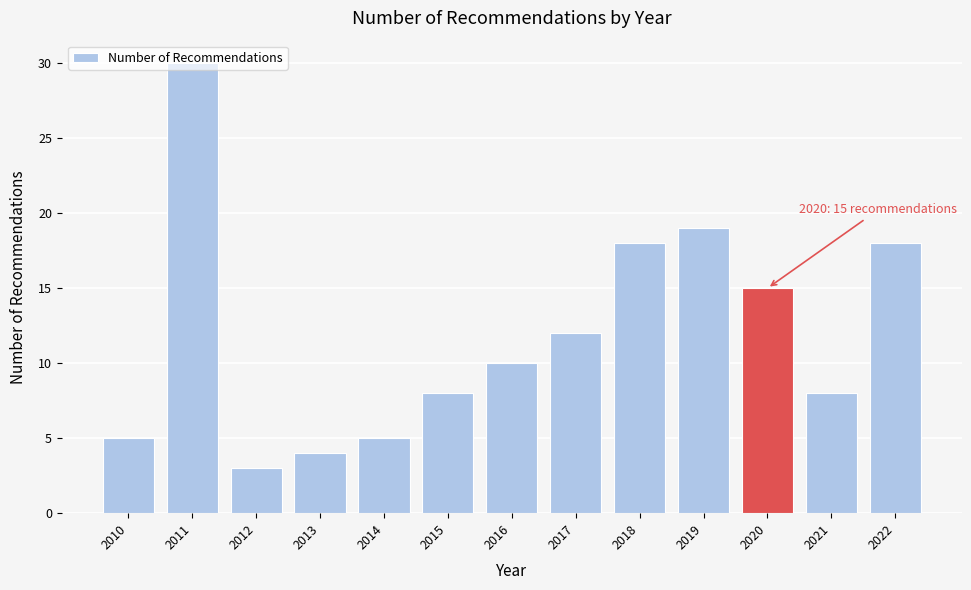

The chart shows a value of 5 at 2014. True or false?

True